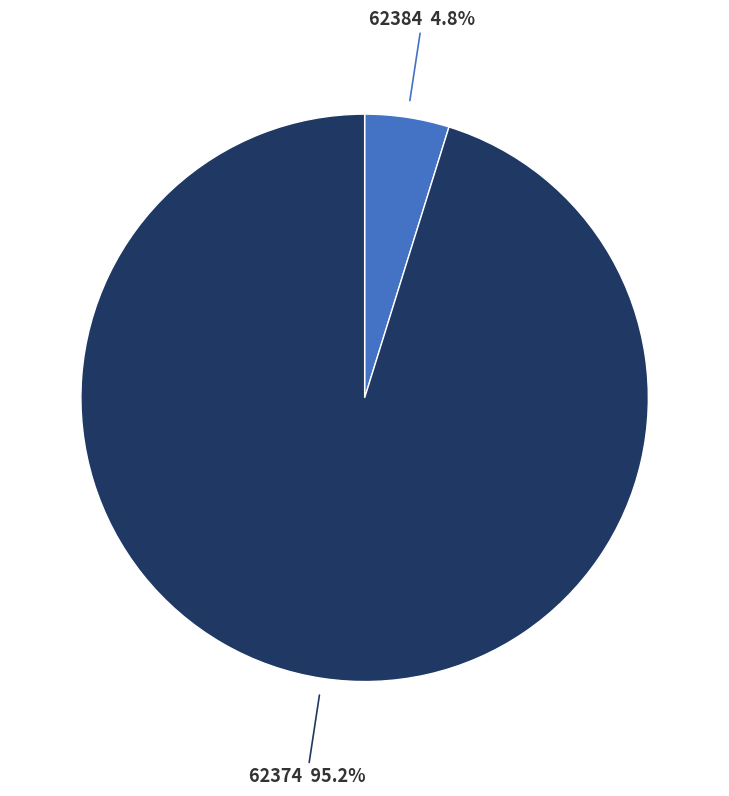

Is there a majority slice in this chart?

Yes